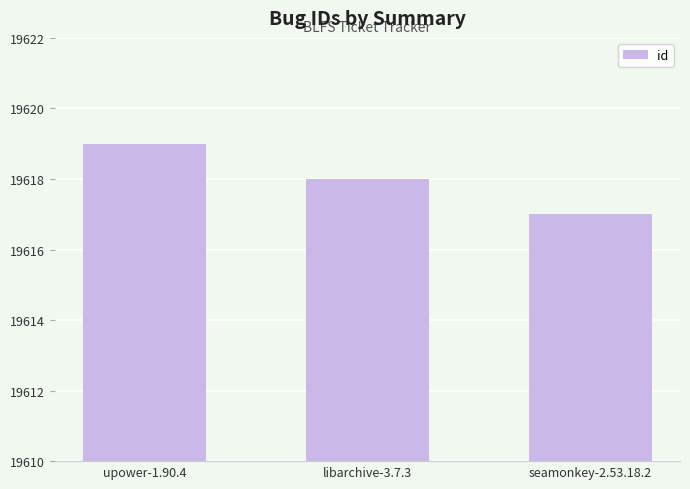

Which category has the lowest value across all series?

seamonkey-2.53.18.2